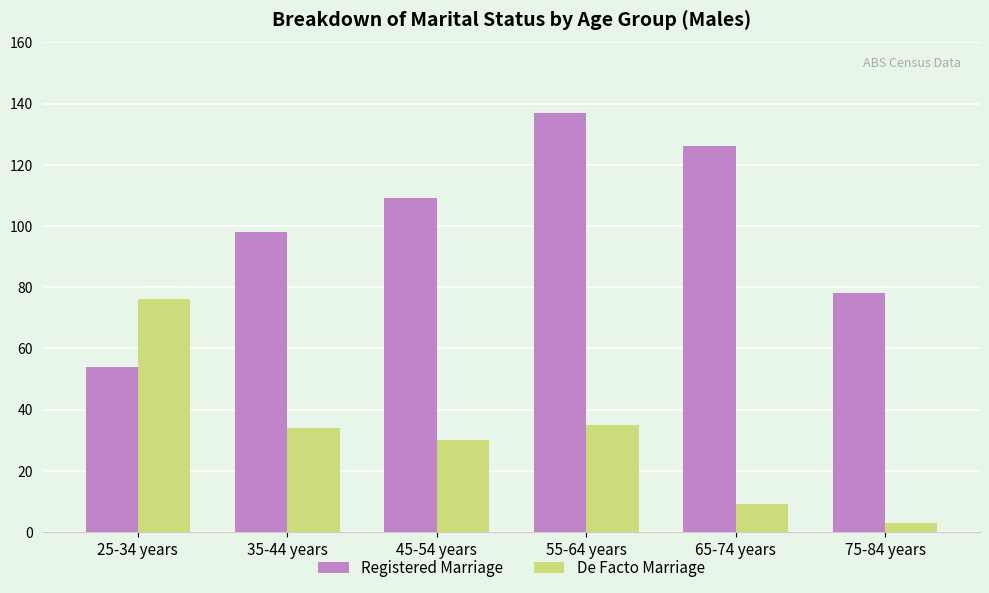

Reading left to right, list all the values displayed in this chart.

Registered Marriage: 54	98	109	137	126	78
De Facto Marriage: 76	34	30	35	9	3